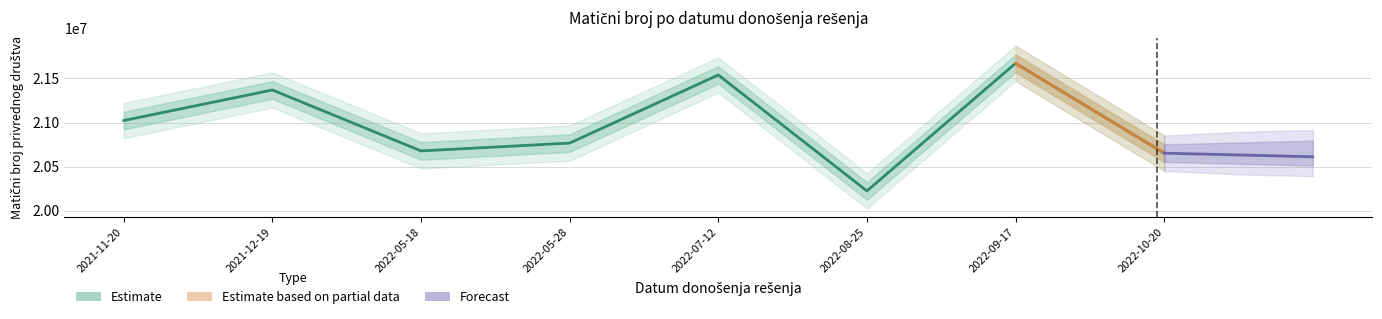

What position from the left is 2022-09-17?

7